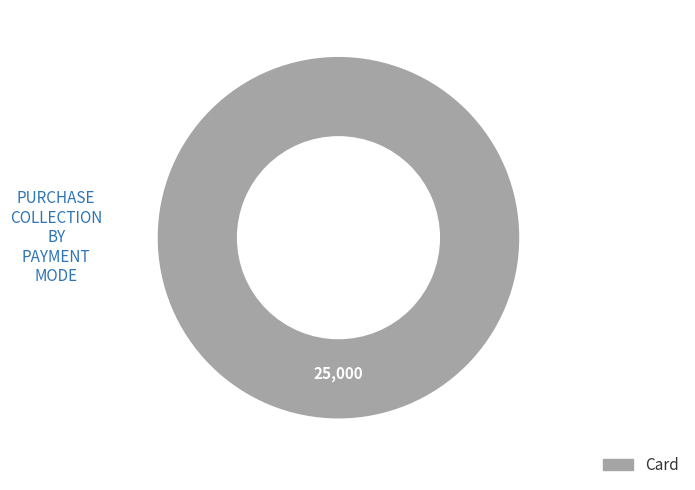

Does any single category account for the majority?

Yes